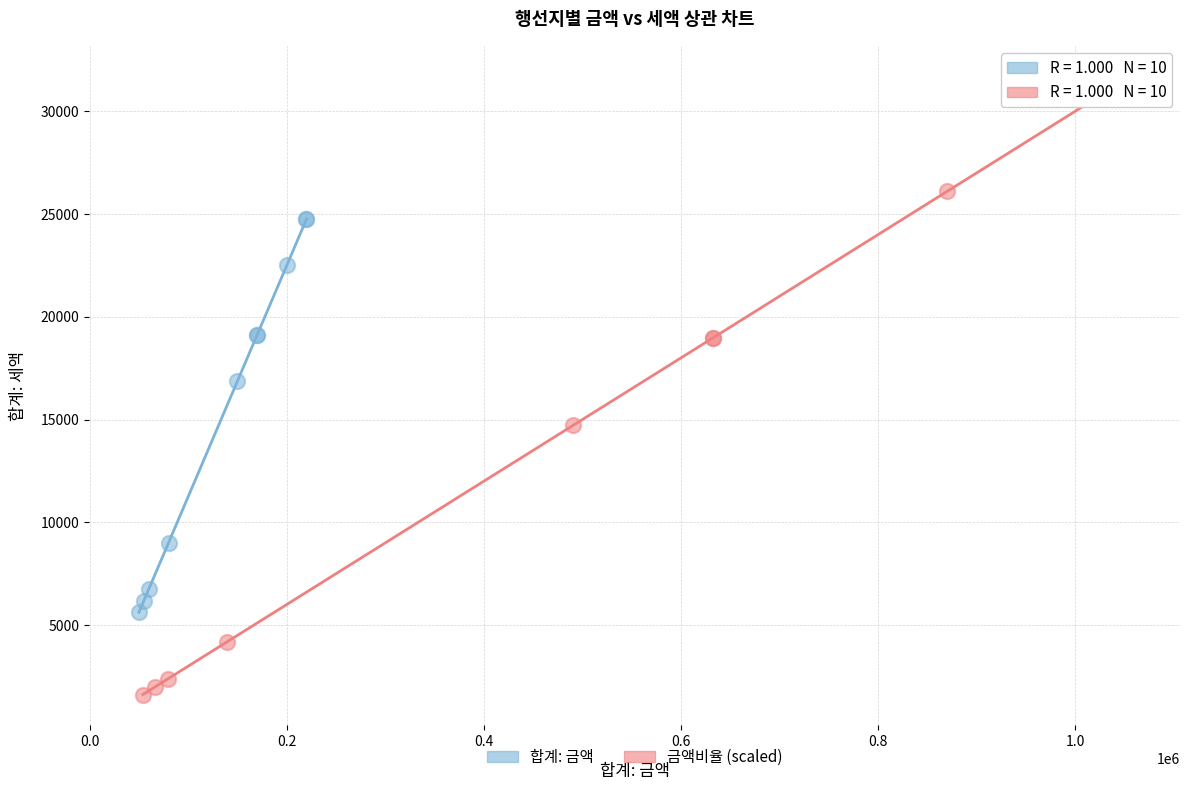

Which series contains the lowest Y value?

금액비율 (scaled)